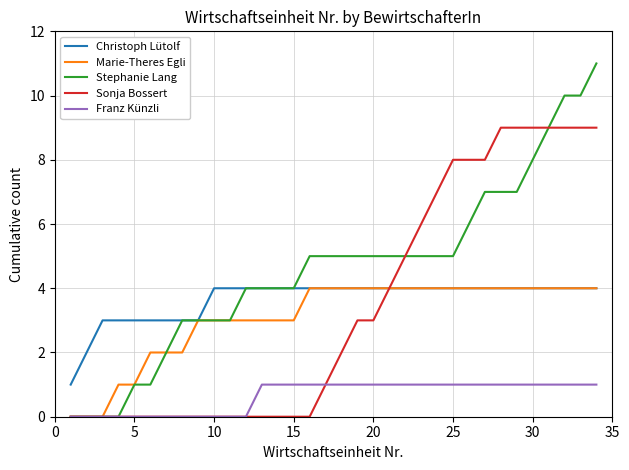

Which series has the widest spread of values?

Stephanie Lang